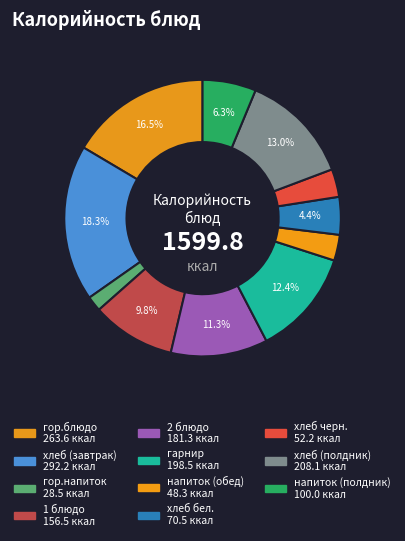

Which has a higher value, напиток (полдник) or 2 блюдо?

2 блюдо